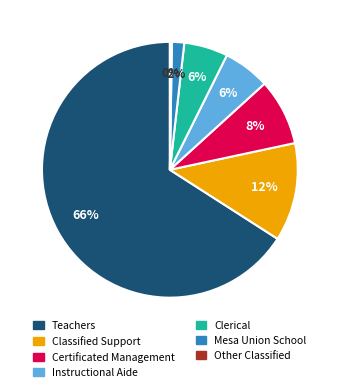

Which has a higher value, Mesa Union School or Classified Support?

Classified Support